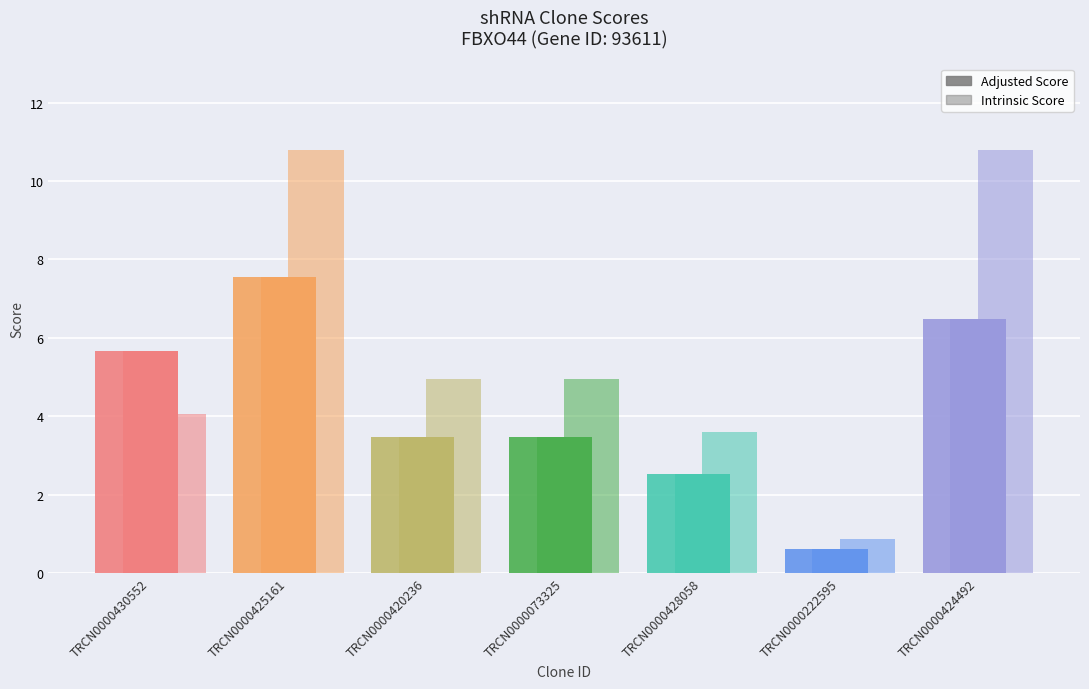

Between TRCN0000425161 and TRCN0000428058, which series saw the biggest shift?

Intrinsic Score